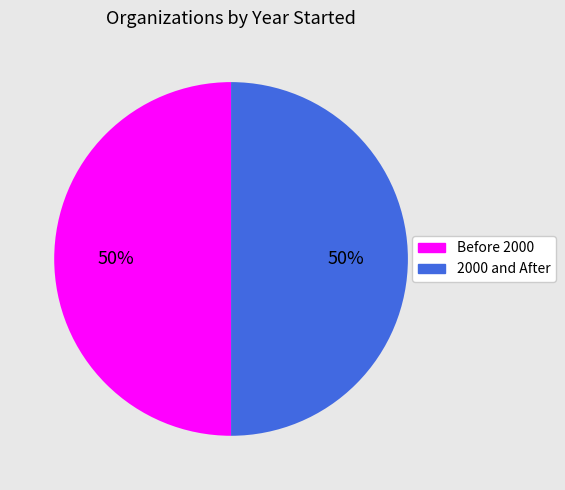

What percentage is the Before 2000 slice, to the nearest percent?

50%